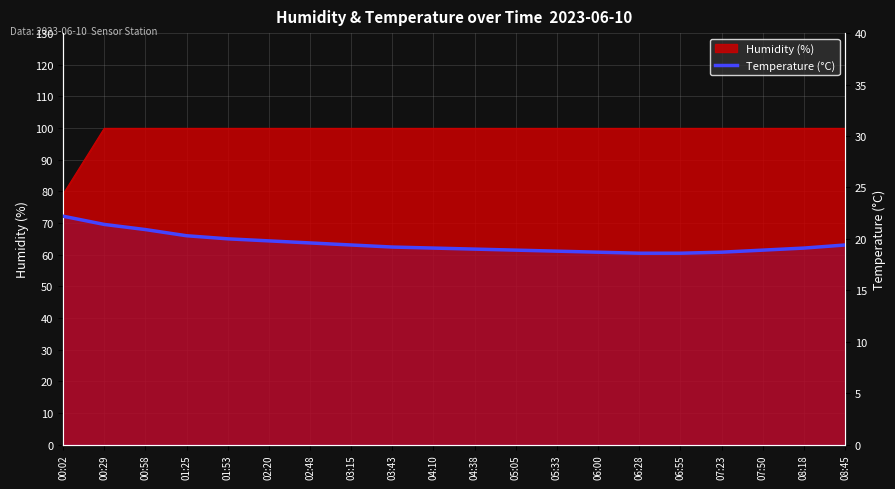

What is the label of the 19th point from the left?

08:18